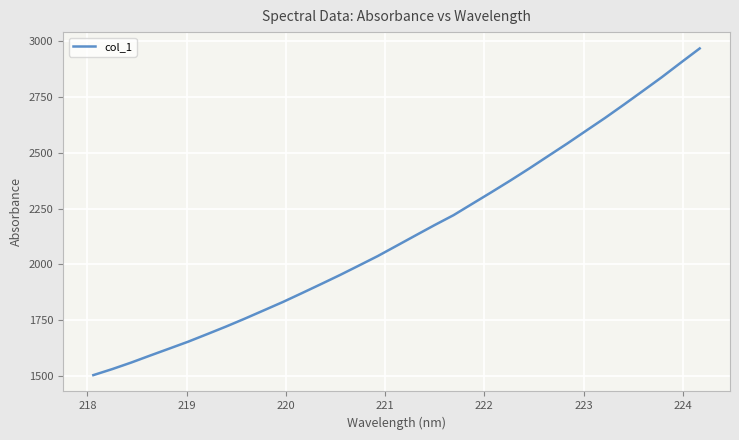

What is the difference between the maximum and minimum values?

1463.6